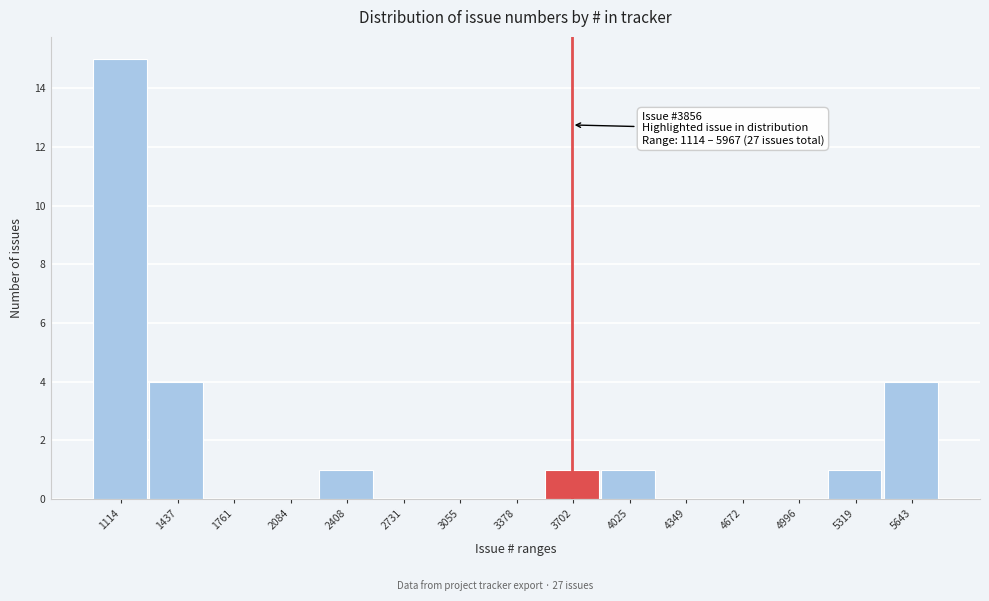

Reading right to left, transcribe all the data shown in this chart.

5643=4	5319=1	4996=0	4672=0	4349=0	4025=1	3702=1	3378=0	3055=0	2731=0	2408=1	2084=0	1761=0	1437=4	1114=15